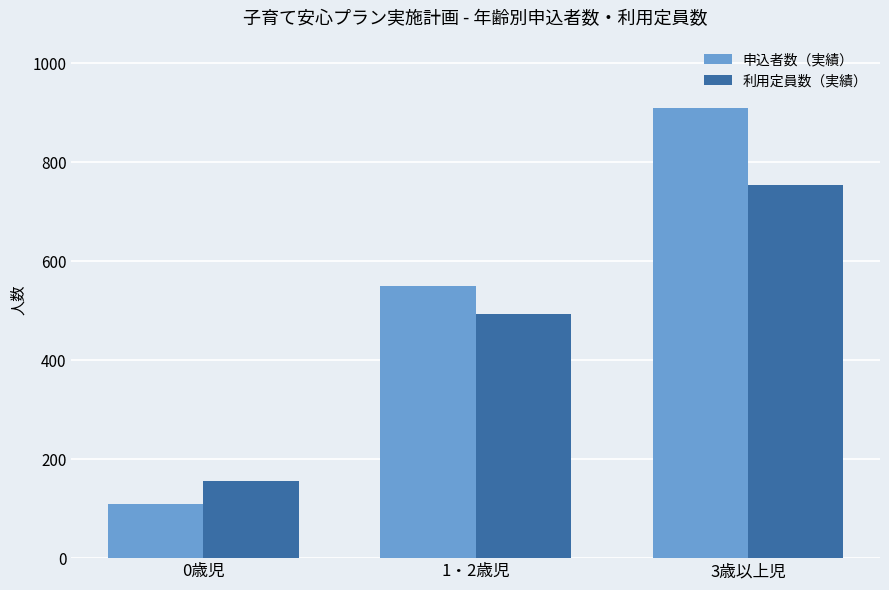

Reading left to right, what are all the values shown in this chart?

申込者数（実績）: 0歳児=110	1・2歳児=549	3歳以上児=909
利用定員数（実績）: 0歳児=156	1・2歳児=494	3歳以上児=754